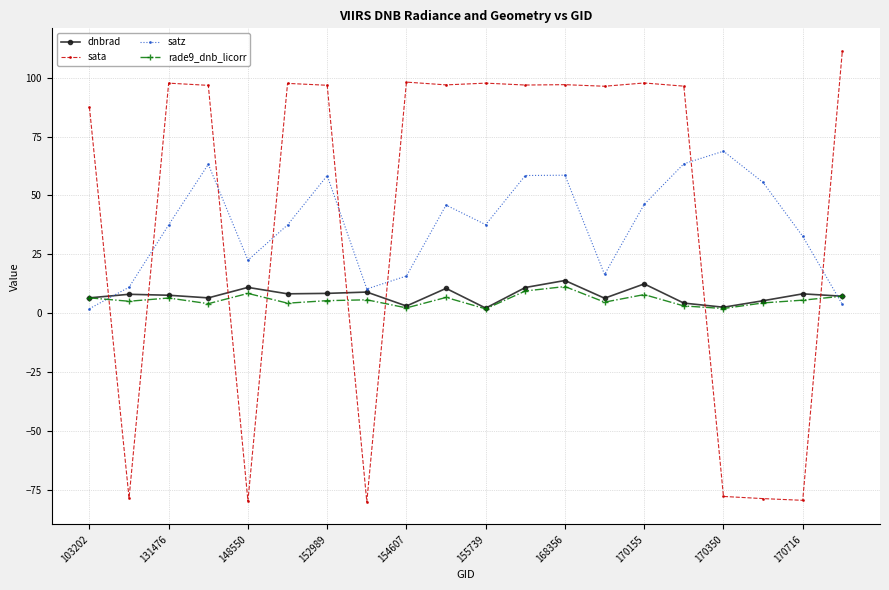

True or false: satz has more than 1 points higher than both neighbors.

True